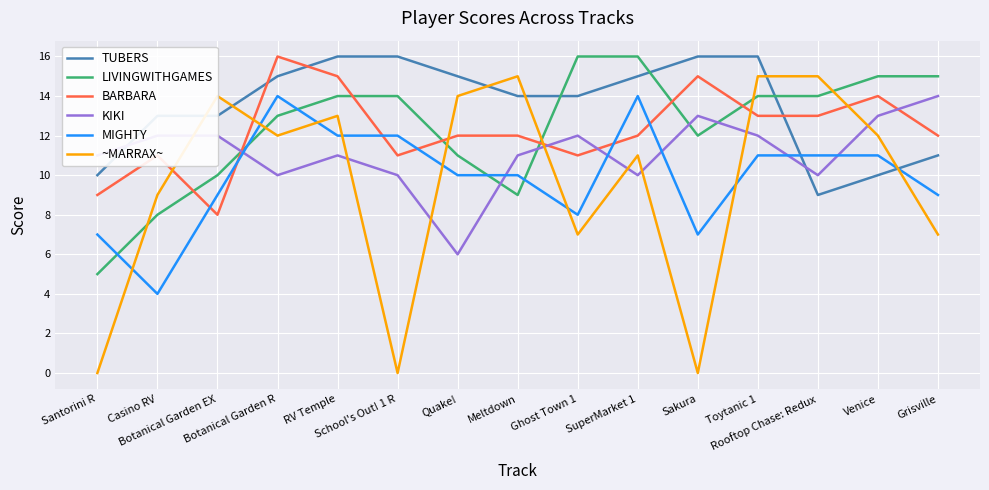

How many intersections are there between ~MARRAX~ and MIGHTY?

8